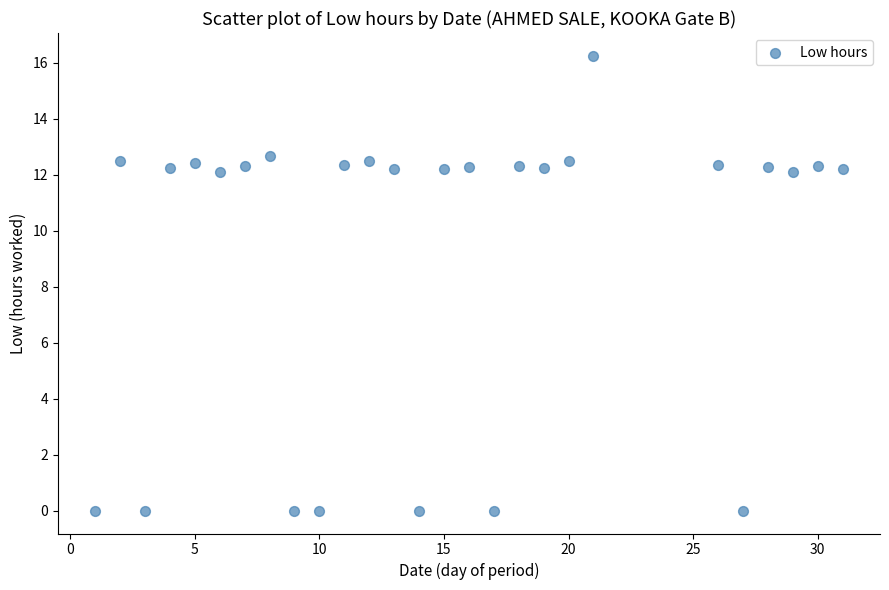

What is the range of X values (max minus min)?

30.0